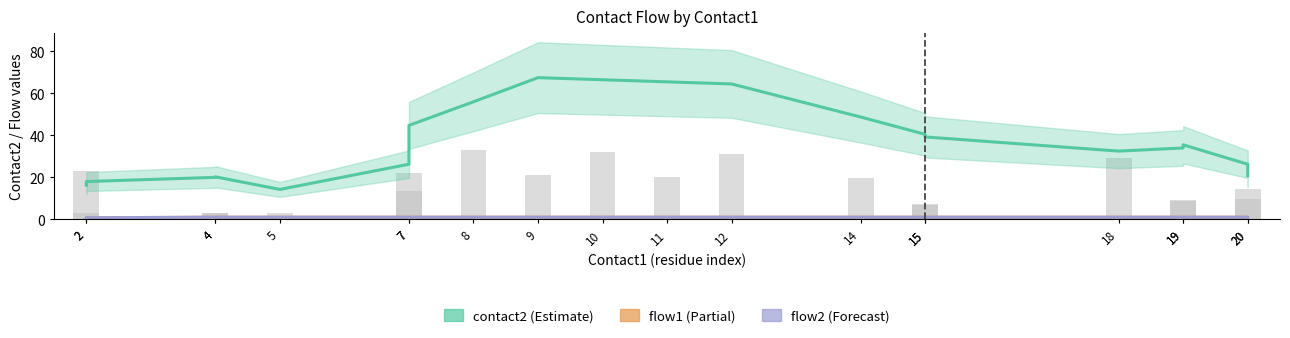

What is the sum of the contact2 values at 12 and 7?

90.8